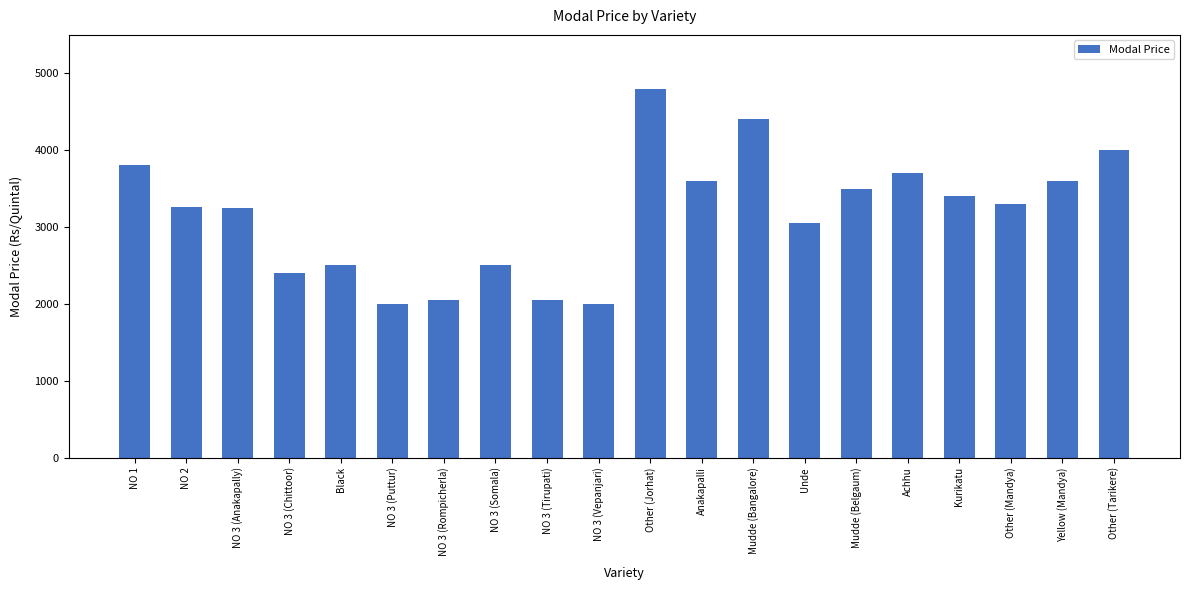

Is it true that the value at NO 3 (Chittoor) is 3696?

False